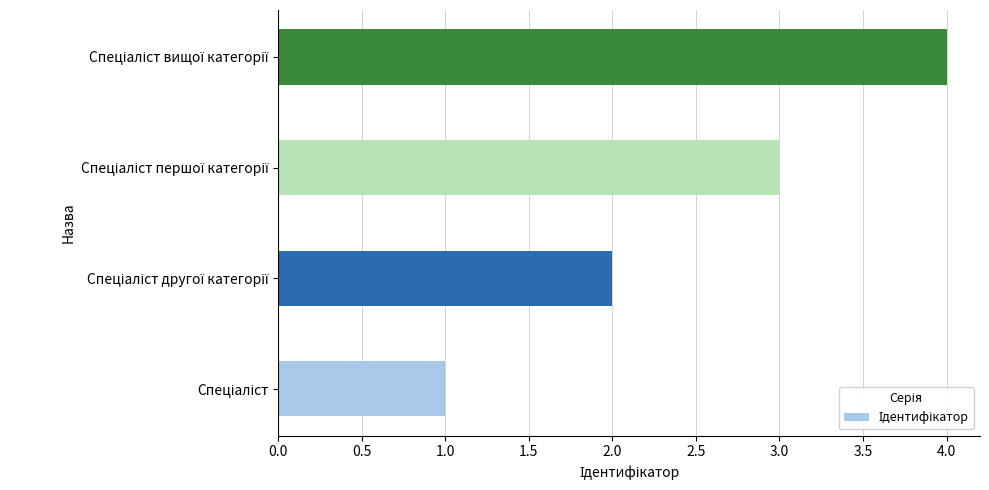

How many data points are less than 3?

2